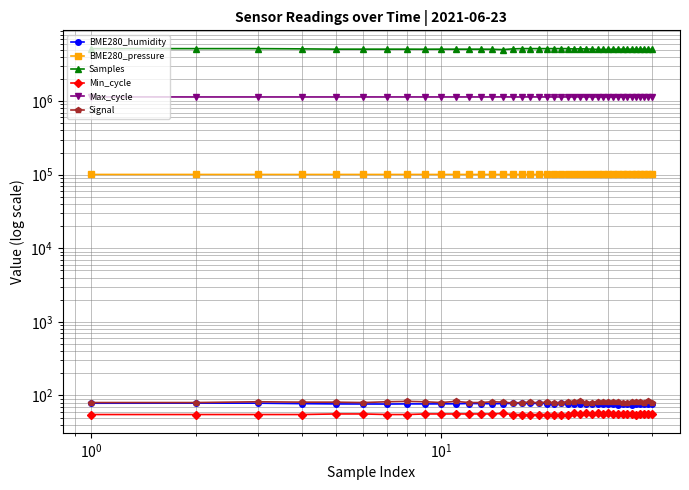

How many interior local peaks does the Max_cycle series have?

11